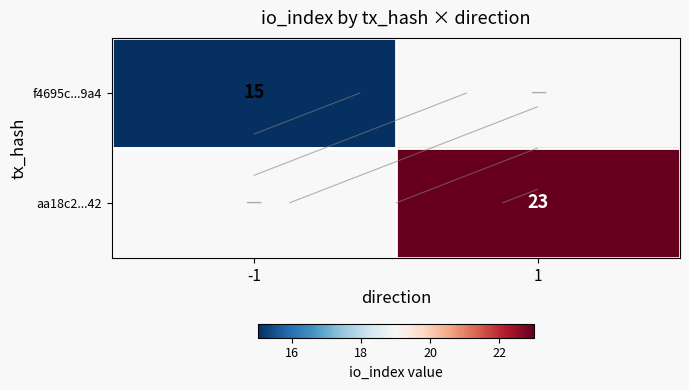

How many distinct data groups are displayed?

2